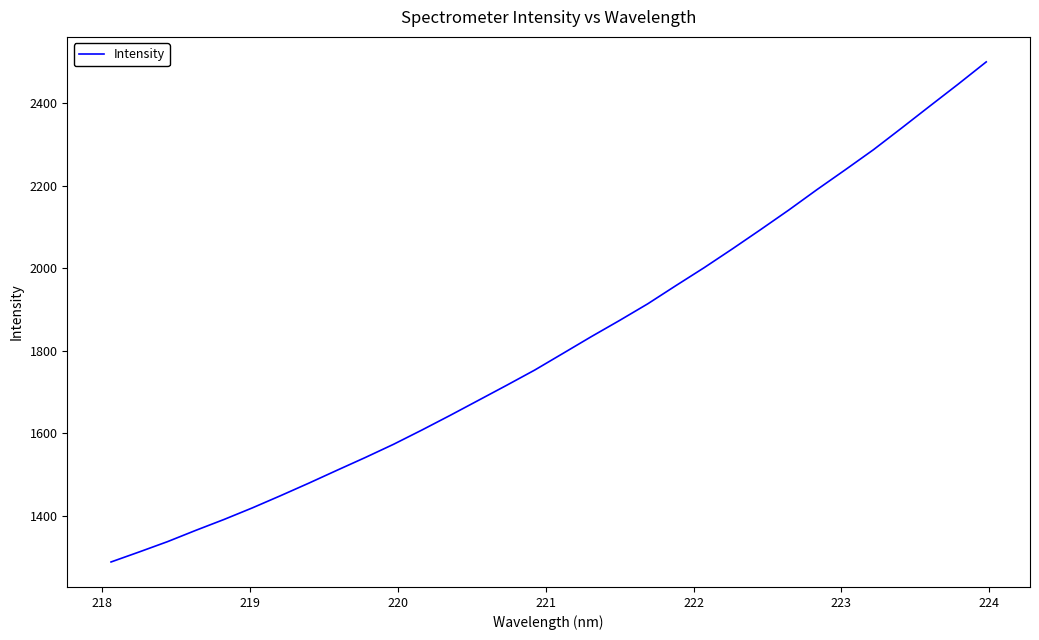

What is the difference between the maximum and minimum values?

1212.6